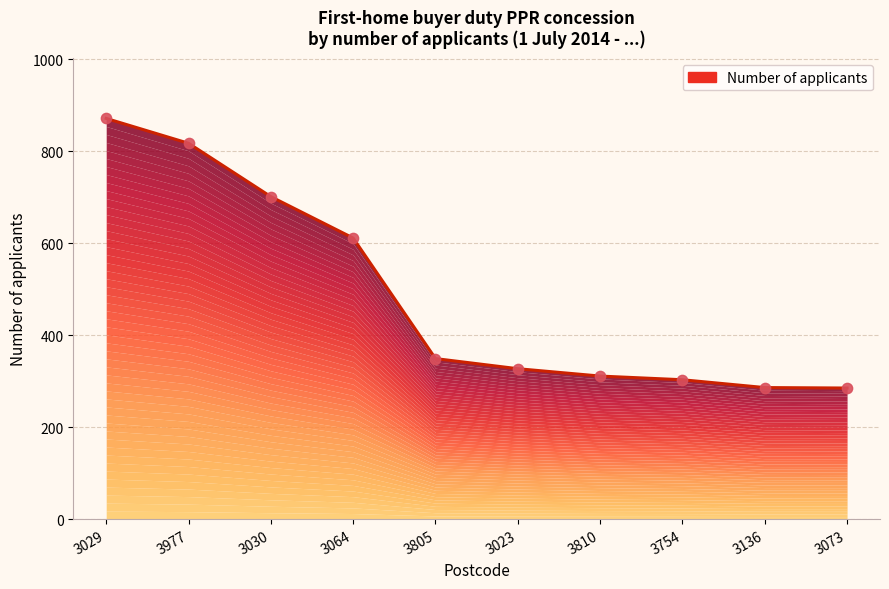

What is the ratio of the value at 3030 to the value at 3064?

1.1